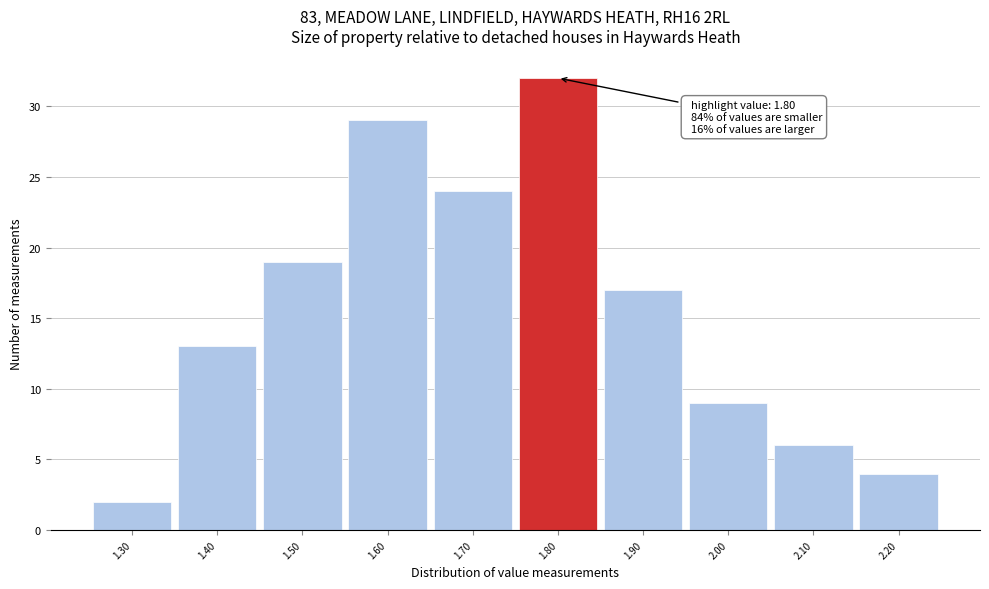

Which range on the x-axis has the tallest bar?

1.75 to 1.85